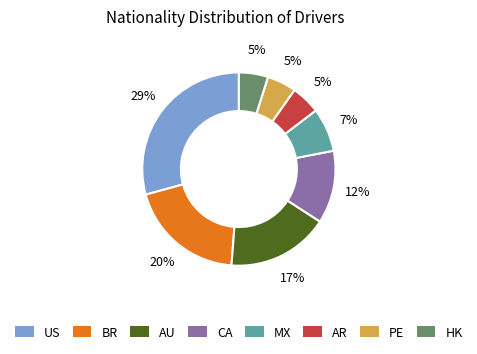

How many slices are in this pie chart?

8